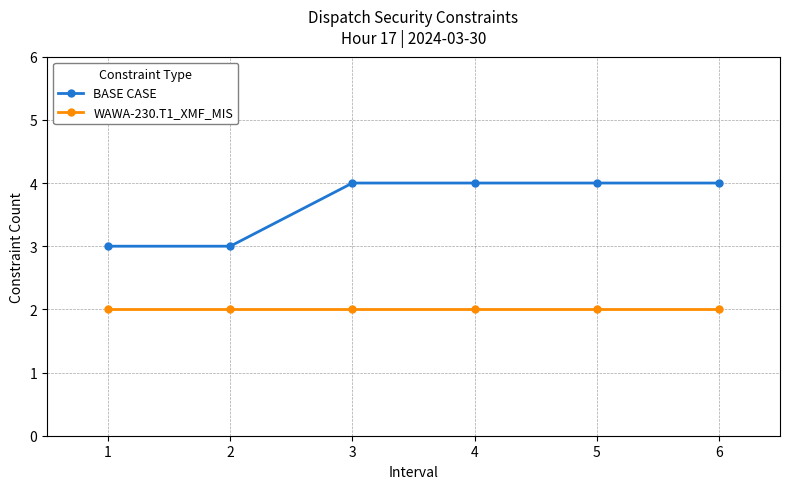

What value does the BASE CASE series have at 1?

3